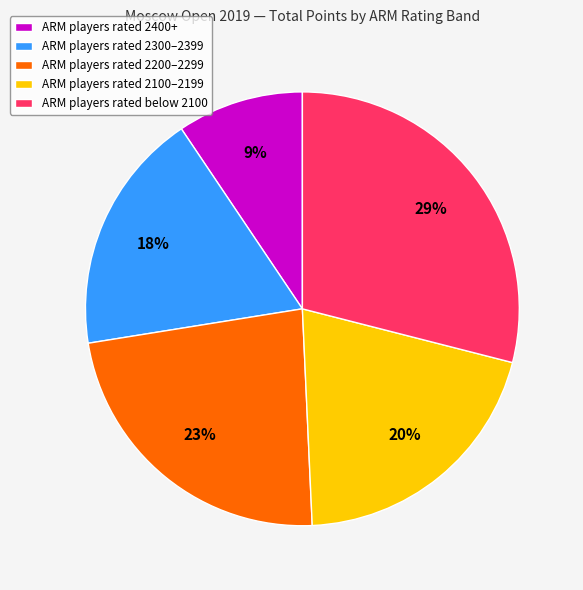

True or false: ARM players rated 2200–2299 accounts for 23% of the total.

True